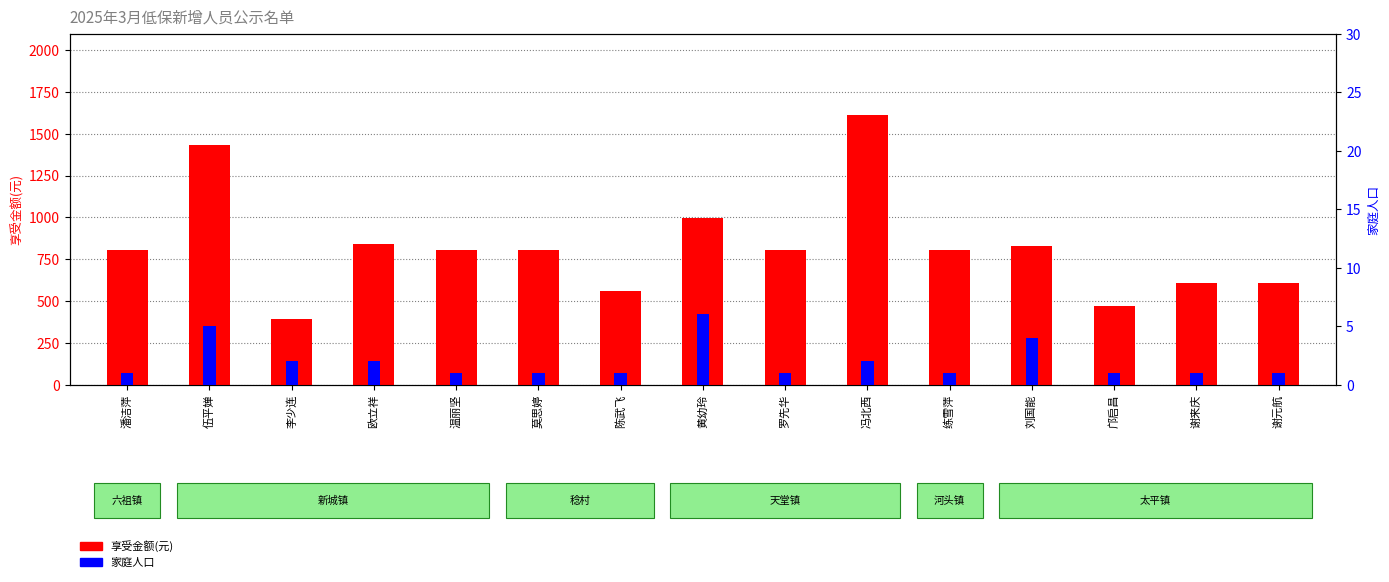

Count the 家庭人口 values in the range 1 to 2.

12